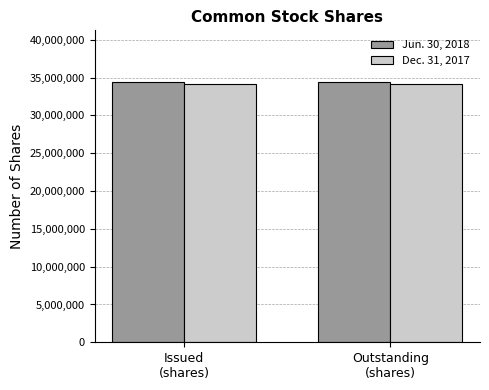

What is the average value of the Jun. 30, 2018 series?

34377329